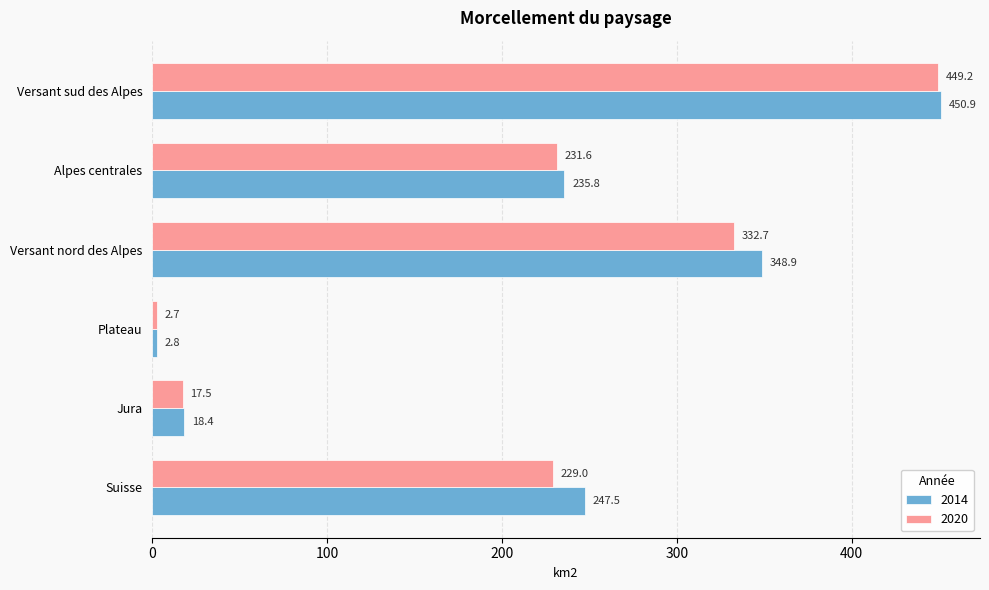

How many values in the 2020 series exceed 231?

3